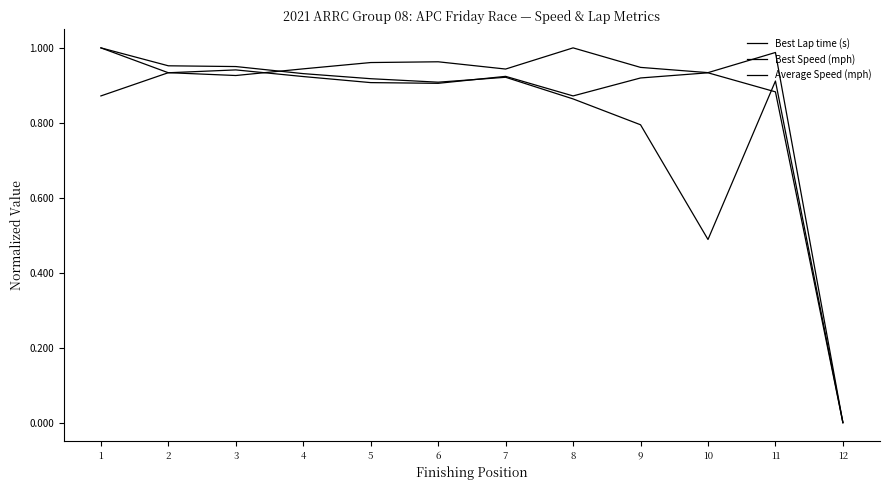

How many lines are shown in the chart?

3